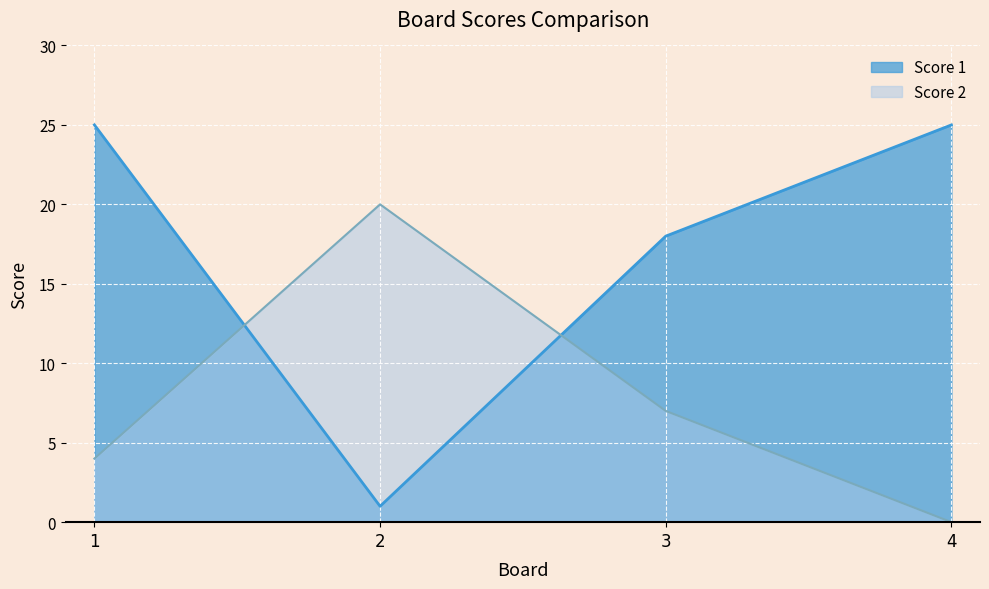

Reading left to right, list all the values displayed in this chart.

Score 1: 25	1	18	25
Score 2: 4	20	7	0